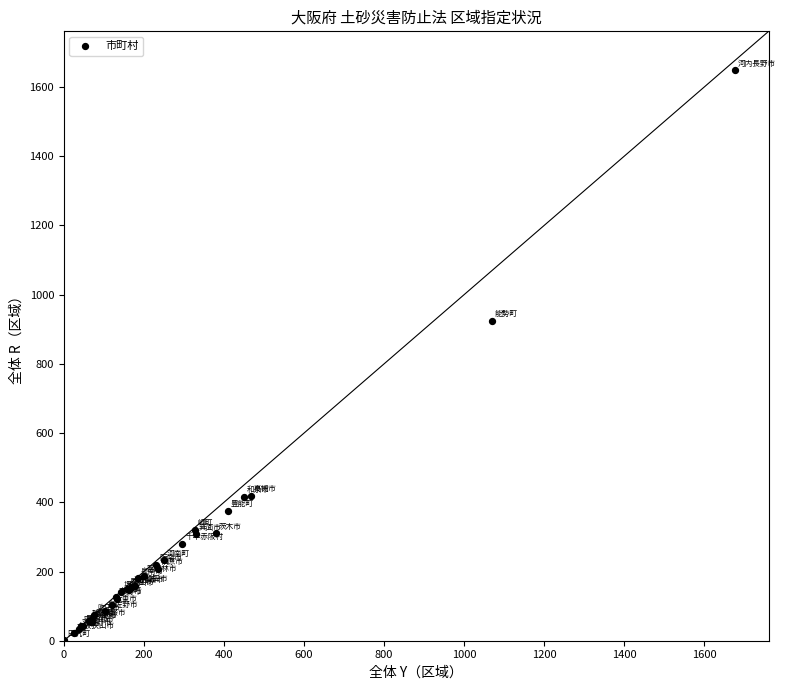

What Y value in the scatter plot is closest to 824?

925